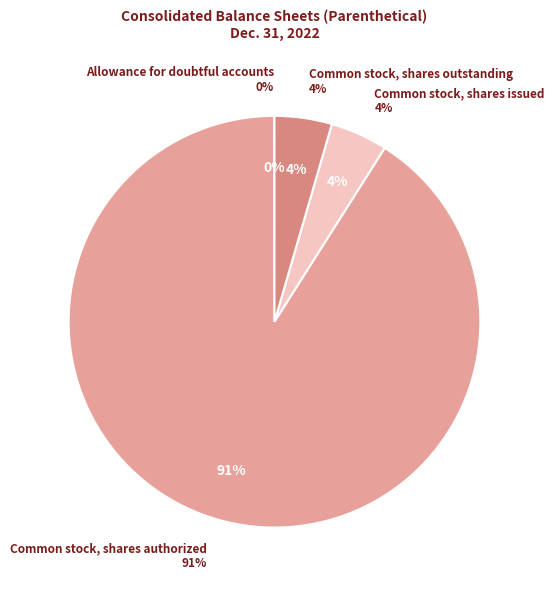

The Common stock, shares issued slice represents 4% of the pie. True or false?

True